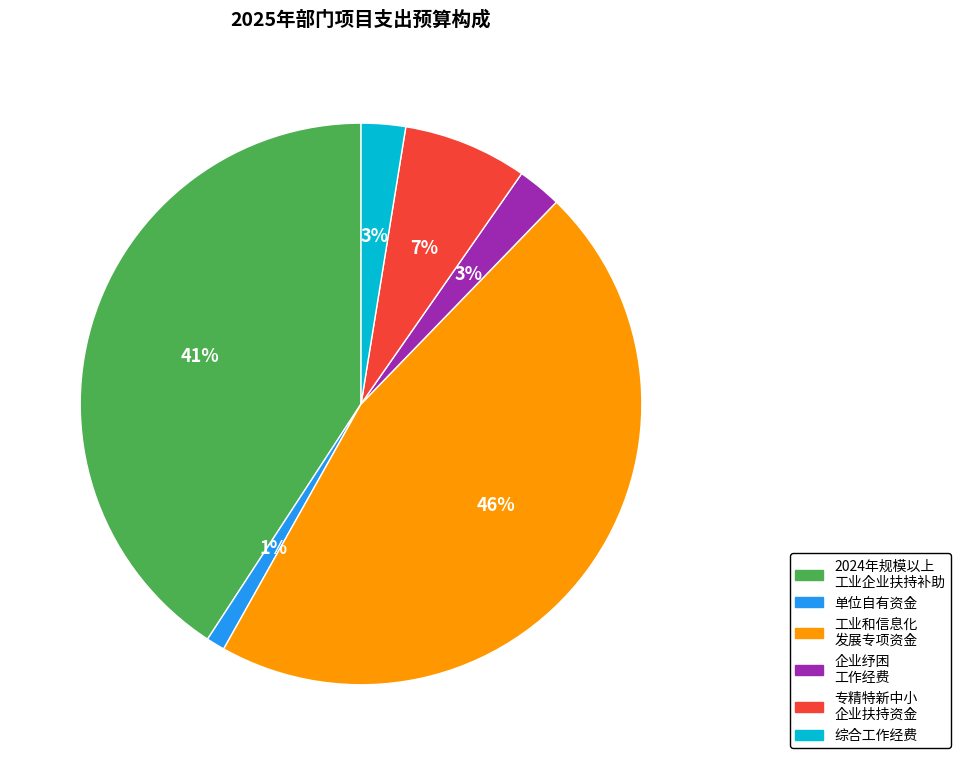

Is there any slice that represents more than half of the pie?

No